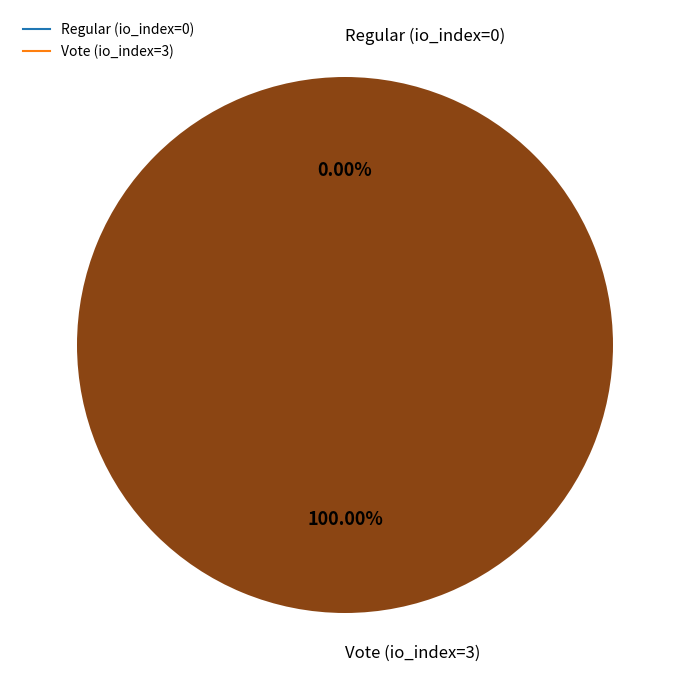

What percentage is the Vote (io_index=3) slice, to the nearest percent?

100%